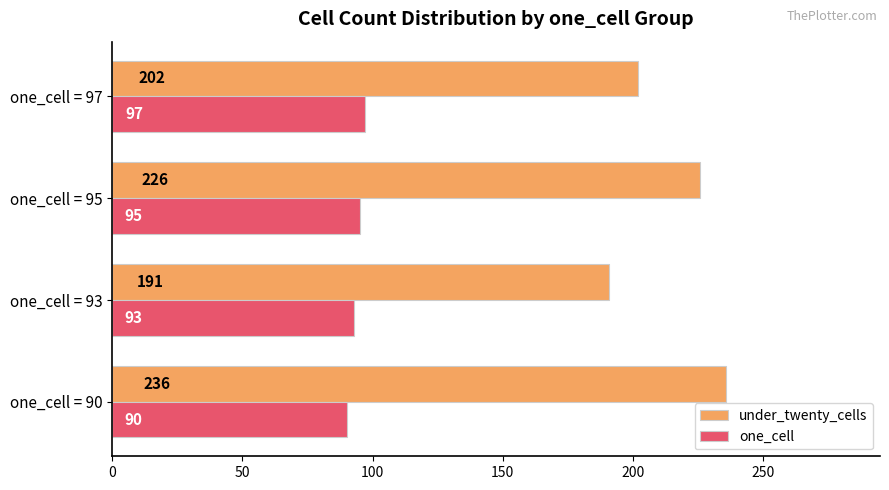

How many values in the under_twenty_cells series are below 226?

2